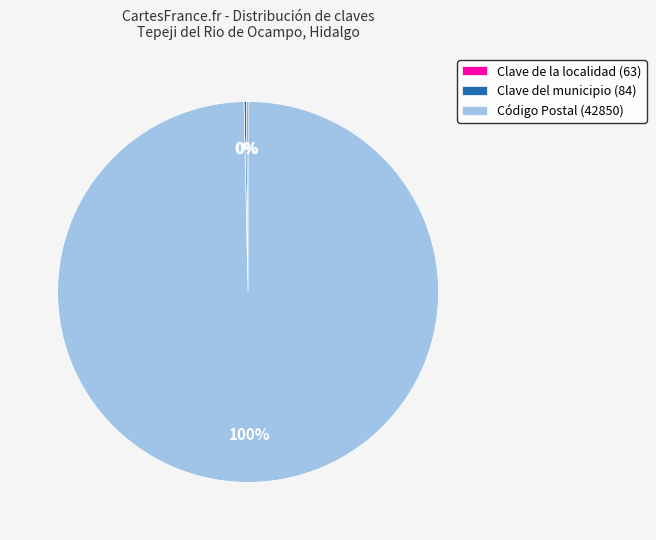

What is the largest slice in the pie chart?

Código Postal (42850)